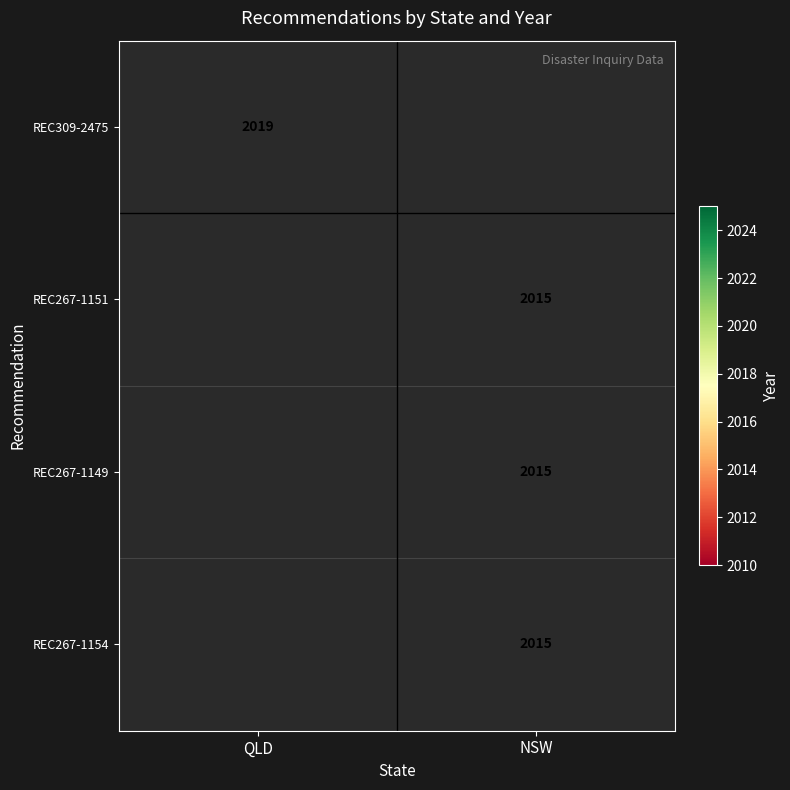

True or false: REC267-1149 has a value of 2015 at NSW.

True